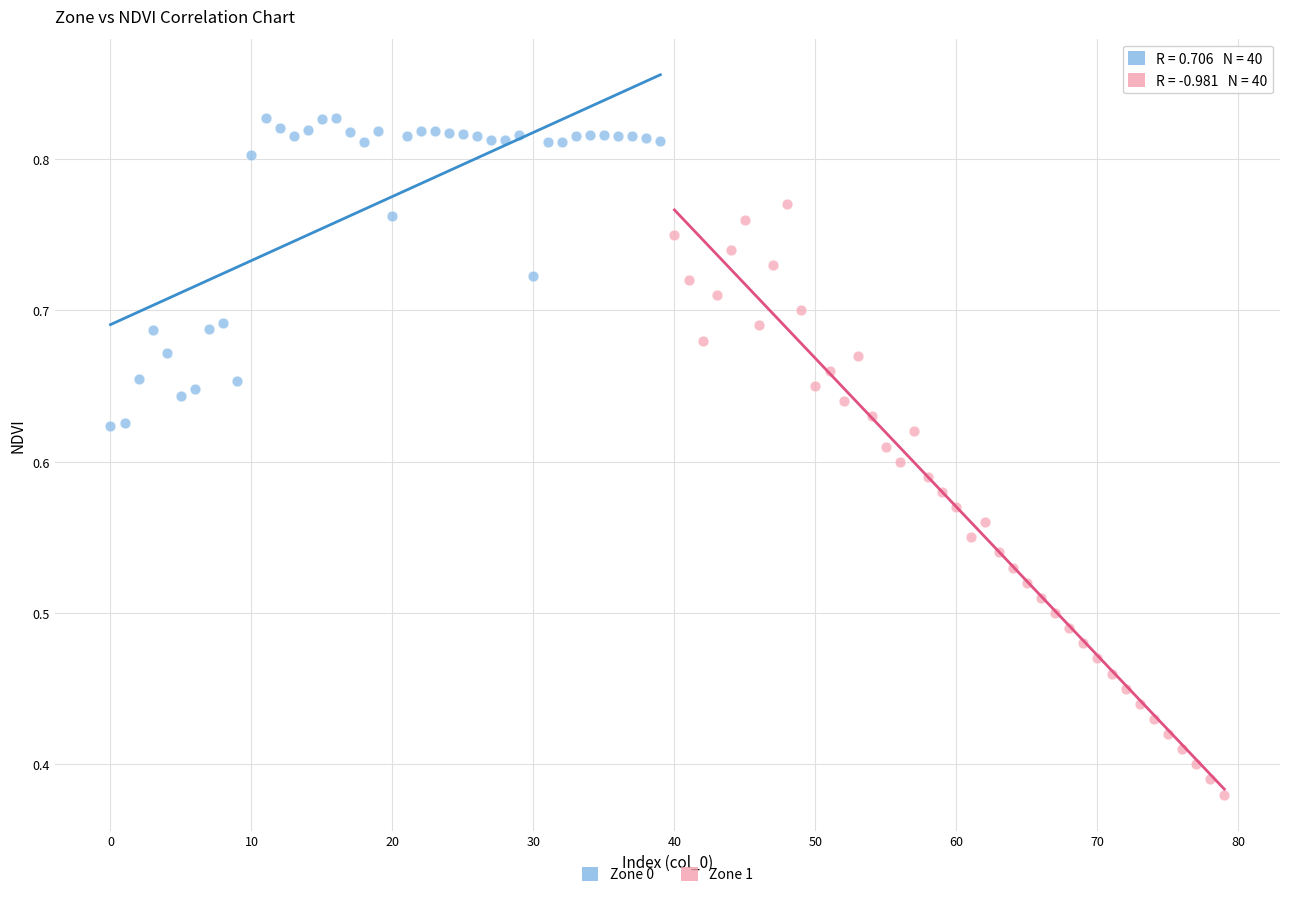

Which series reaches the maximum Y coordinate?

Zone 0